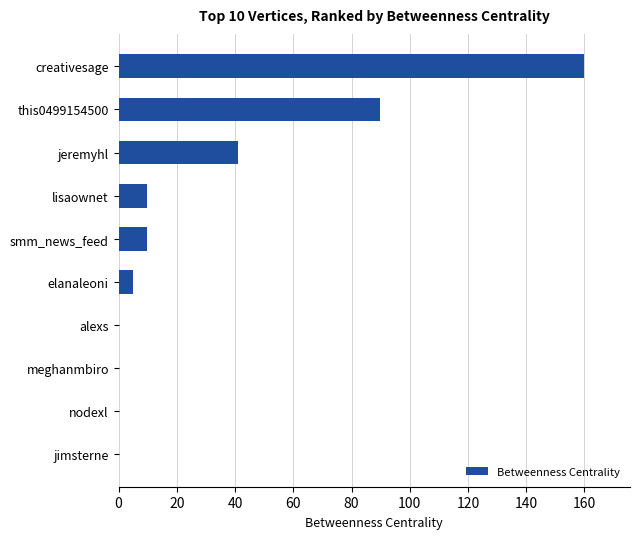

Which has a higher value, this0499154500 or elanaleoni?

this0499154500